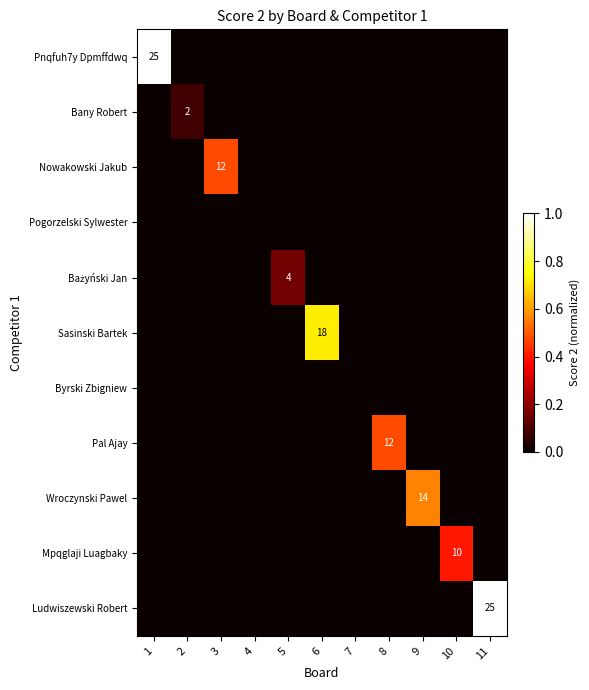

True or false: Nowakowski Jakub has a value of 21 at 3.

False